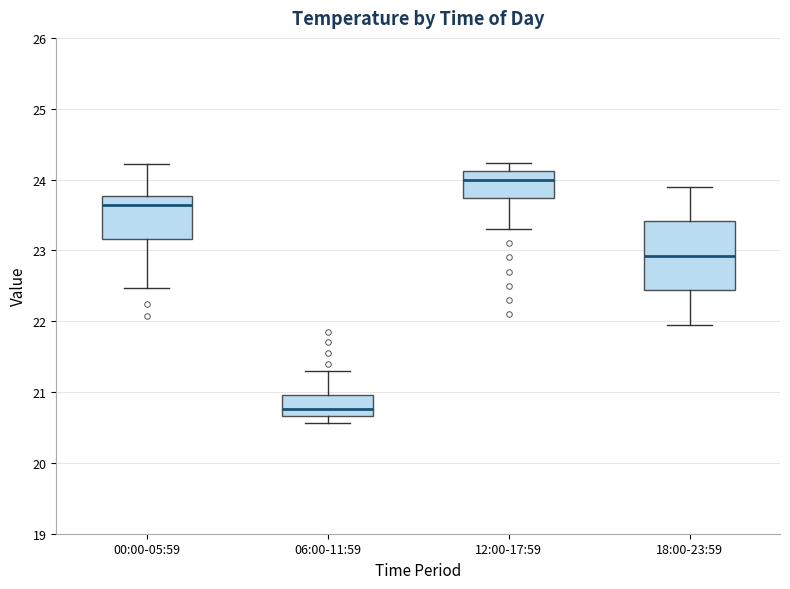

Which box's median line is the highest?

12:00-17:59